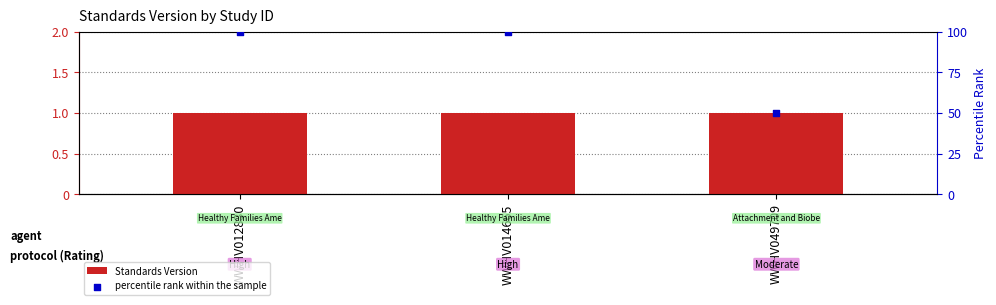

Is the value of percentile rank within the sample at WWHV012830 greater than the value of Standards Version at WWHV012830?

Yes